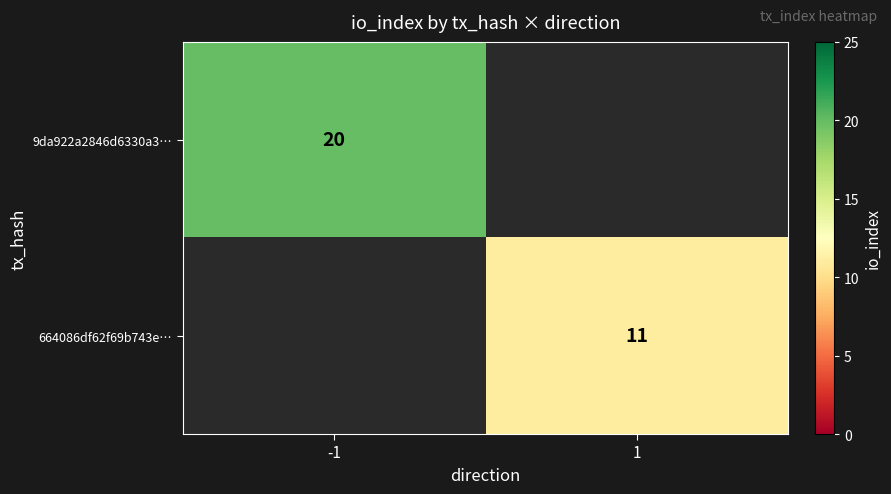

The value of 664086df62f69b743e… at 1 is 11. True or false?

True